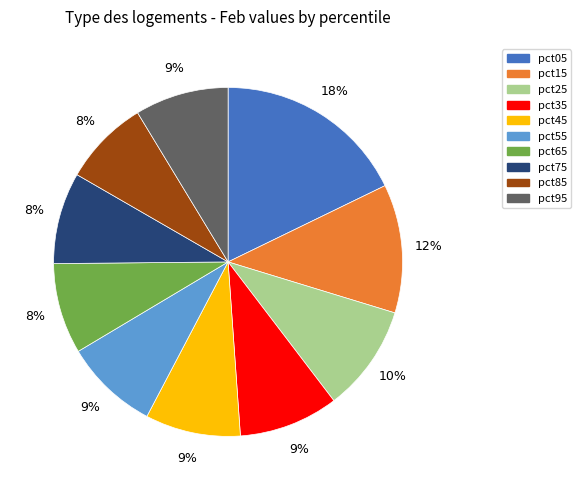

Which has a higher value, pct15 or pct65?

pct15